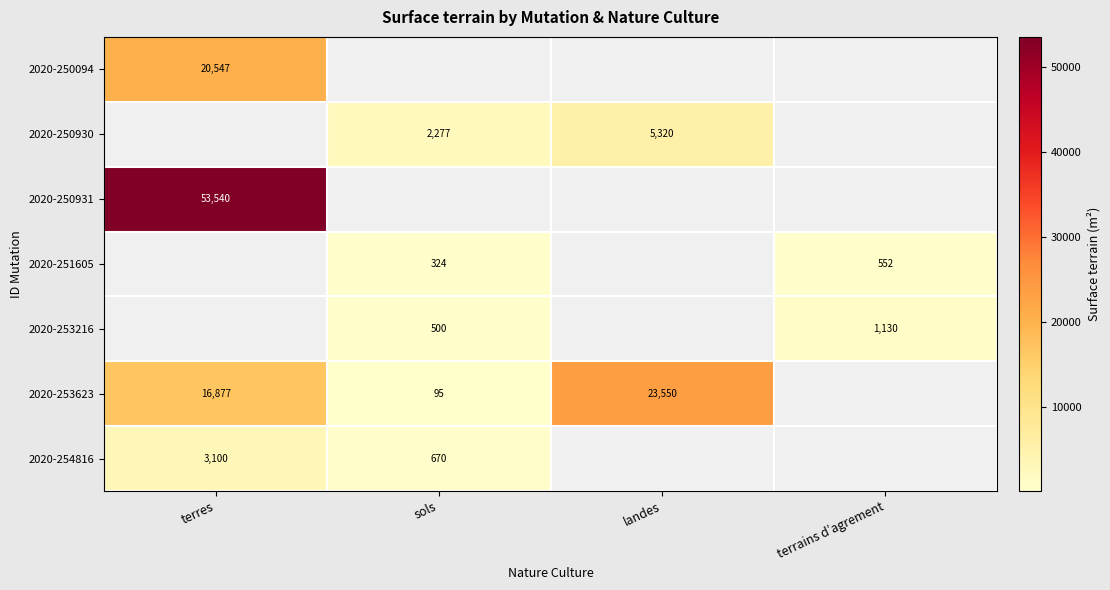

Is it true that 2020-253216 equals 232 at sols?

False